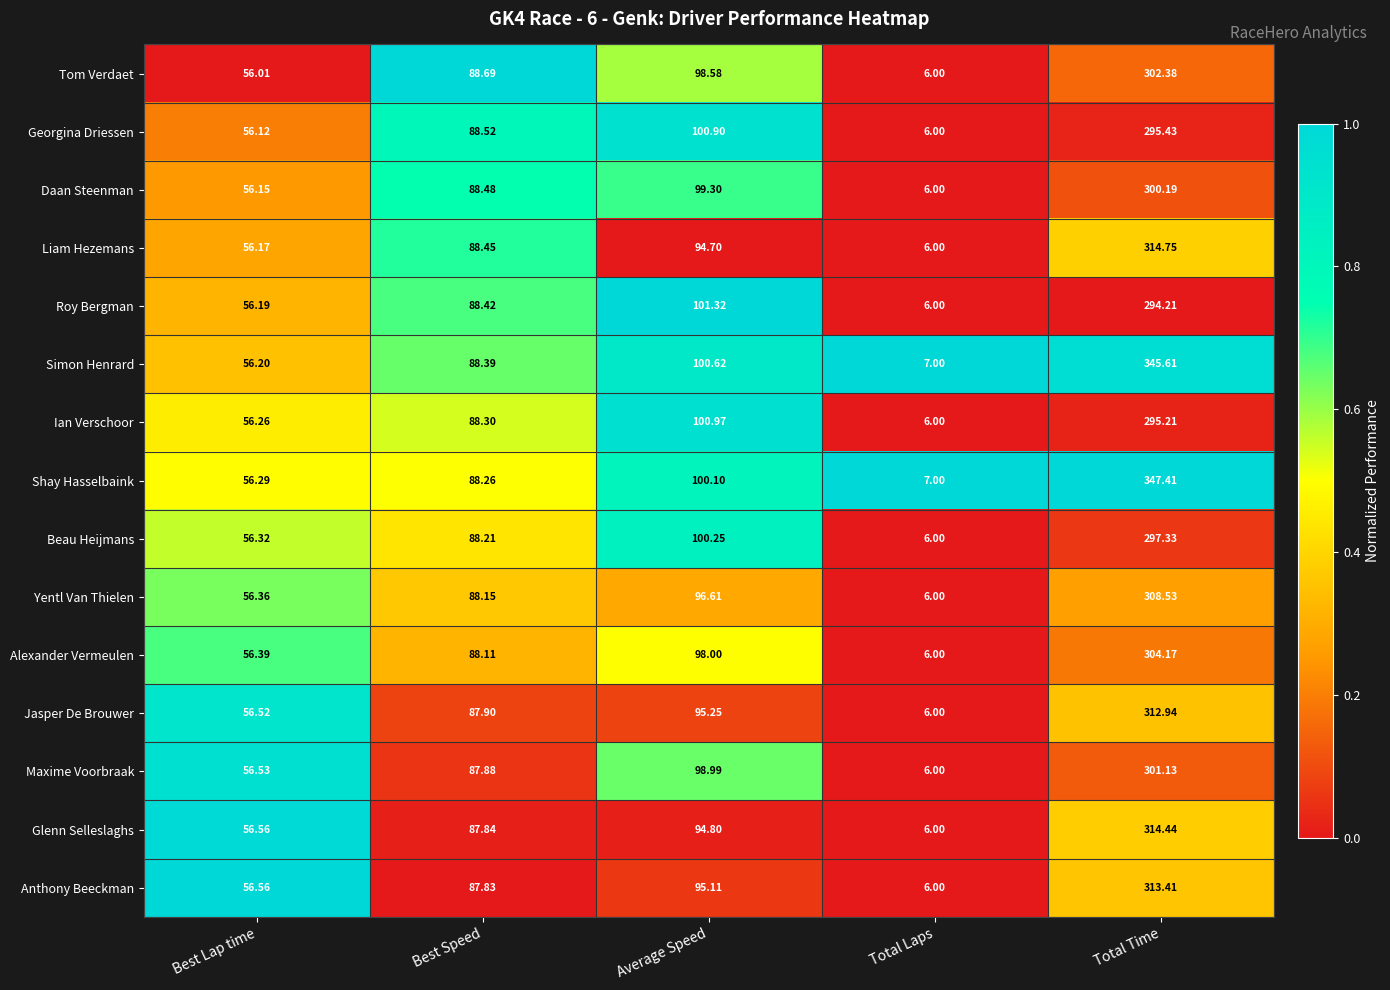

At which label is Ian Verschoor closest to 150?

Average Speed